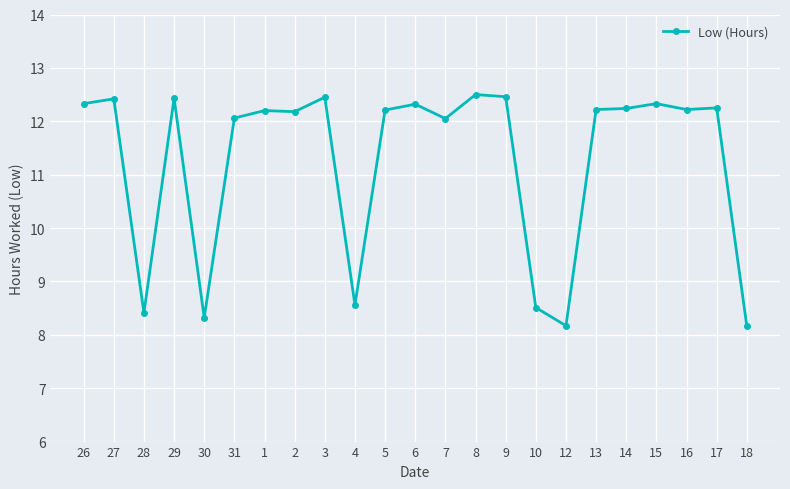

What is the difference between the values at 2 and 28?

3.8